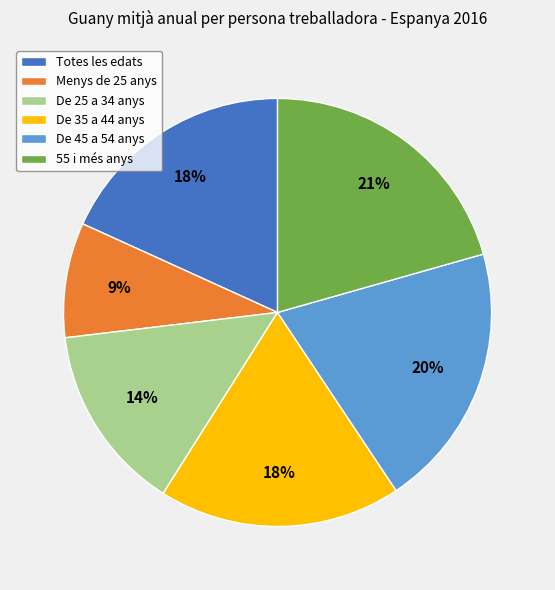

What is the ratio of the value at De 35 a 44 anys to the value at 55 i més anys?

0.9